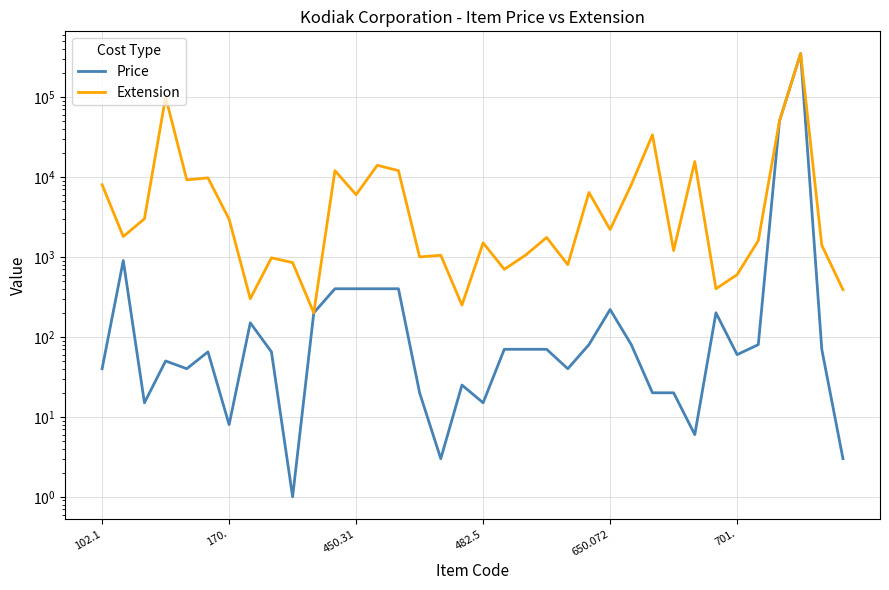

What are all the series names shown in the legend?

Price, Extension